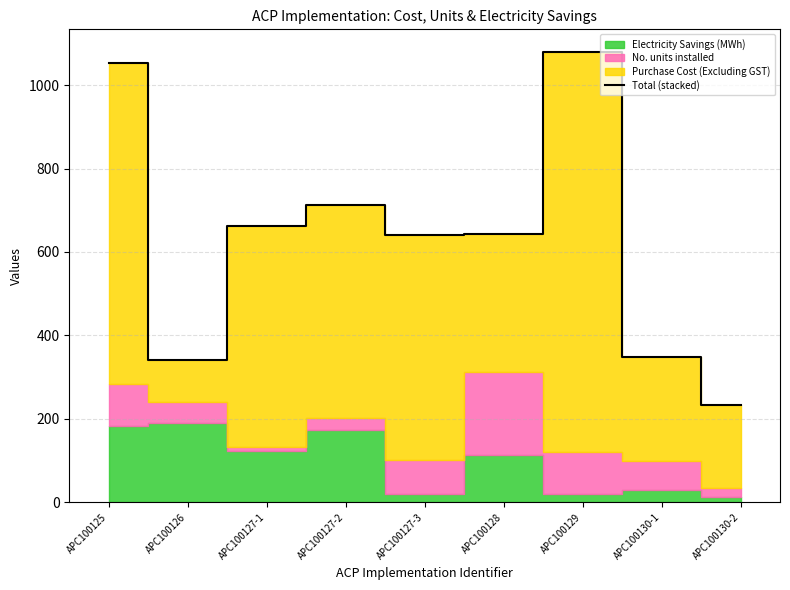

What is the label of the 9th point from the left?

APC100130-2